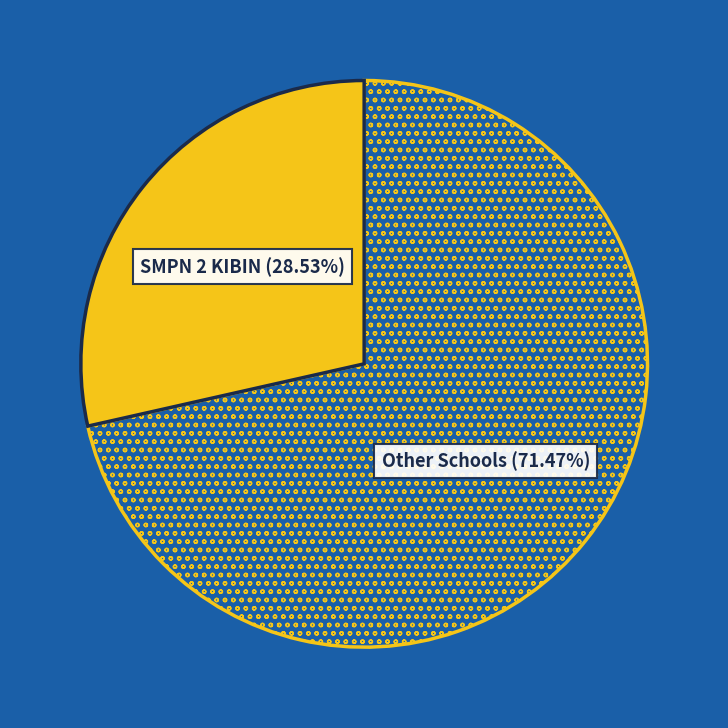

To the nearest percent, what is the difference between the largest and smallest slice percentages?

43%